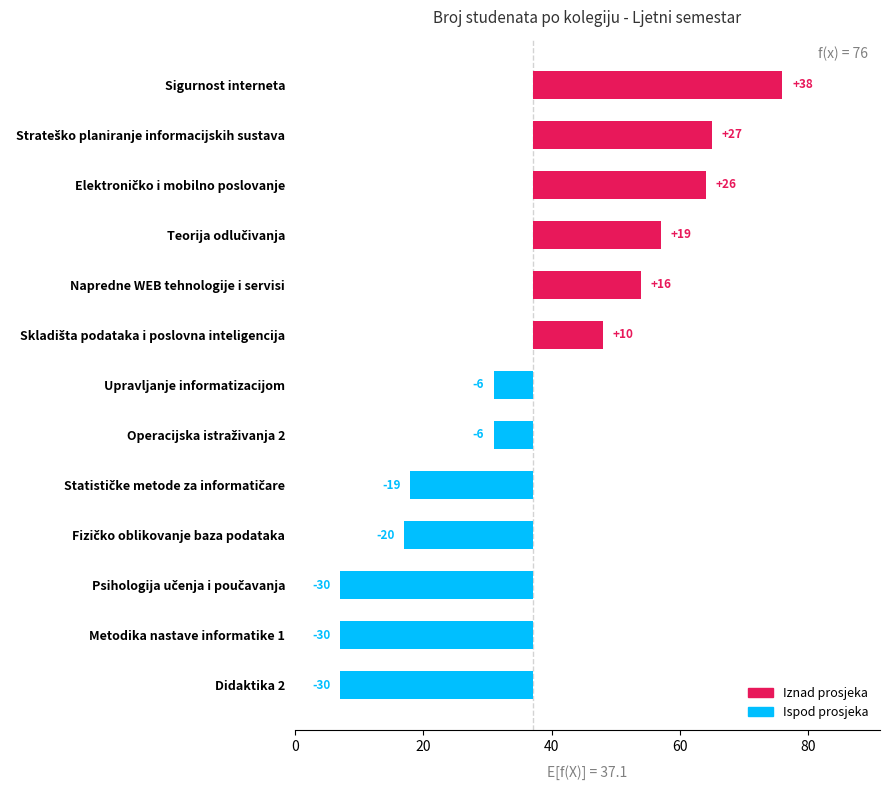

What is the change in value from Teorija odlučivanja to Statističke metode za informatičare?

-39.0